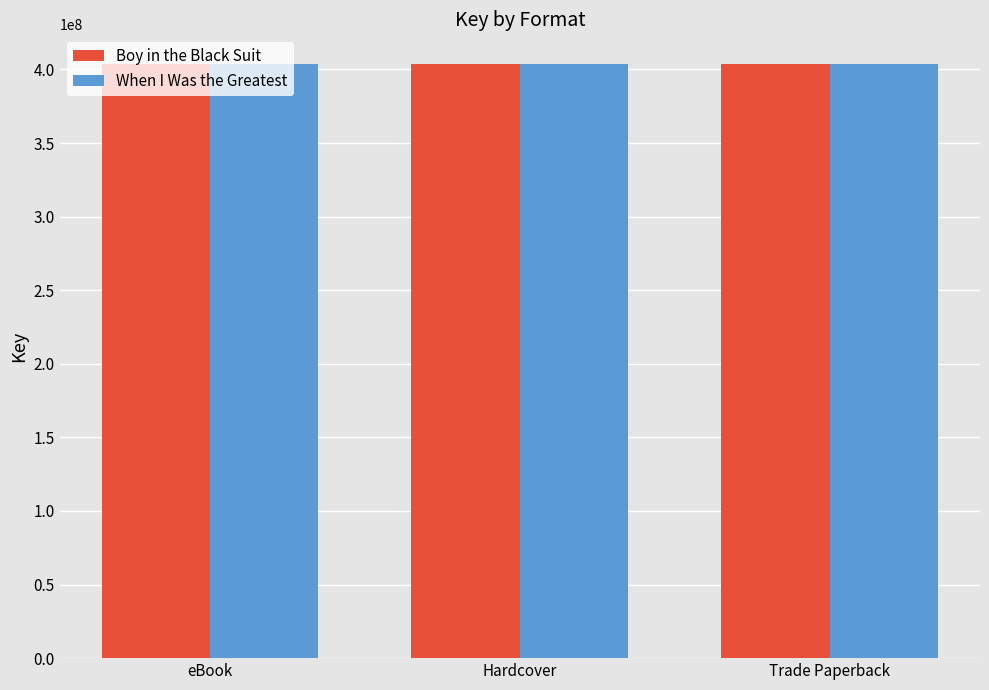

What position from the left is Trade Paperback?

3